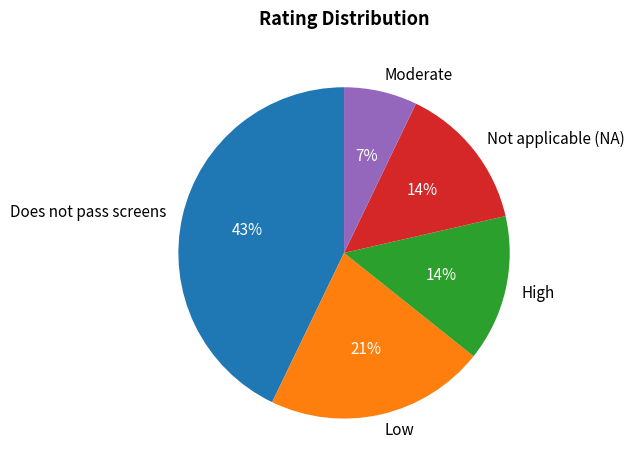

Which has a higher value, Low or Moderate?

Low